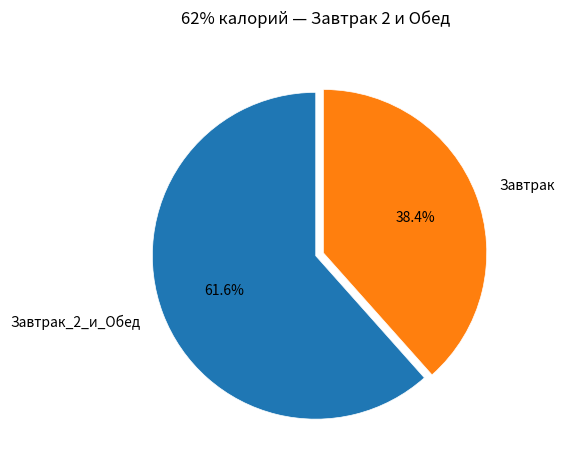

Approximately how many times larger is the value at Завтрак_2_и_Обед compared to Завтрак?

1.6